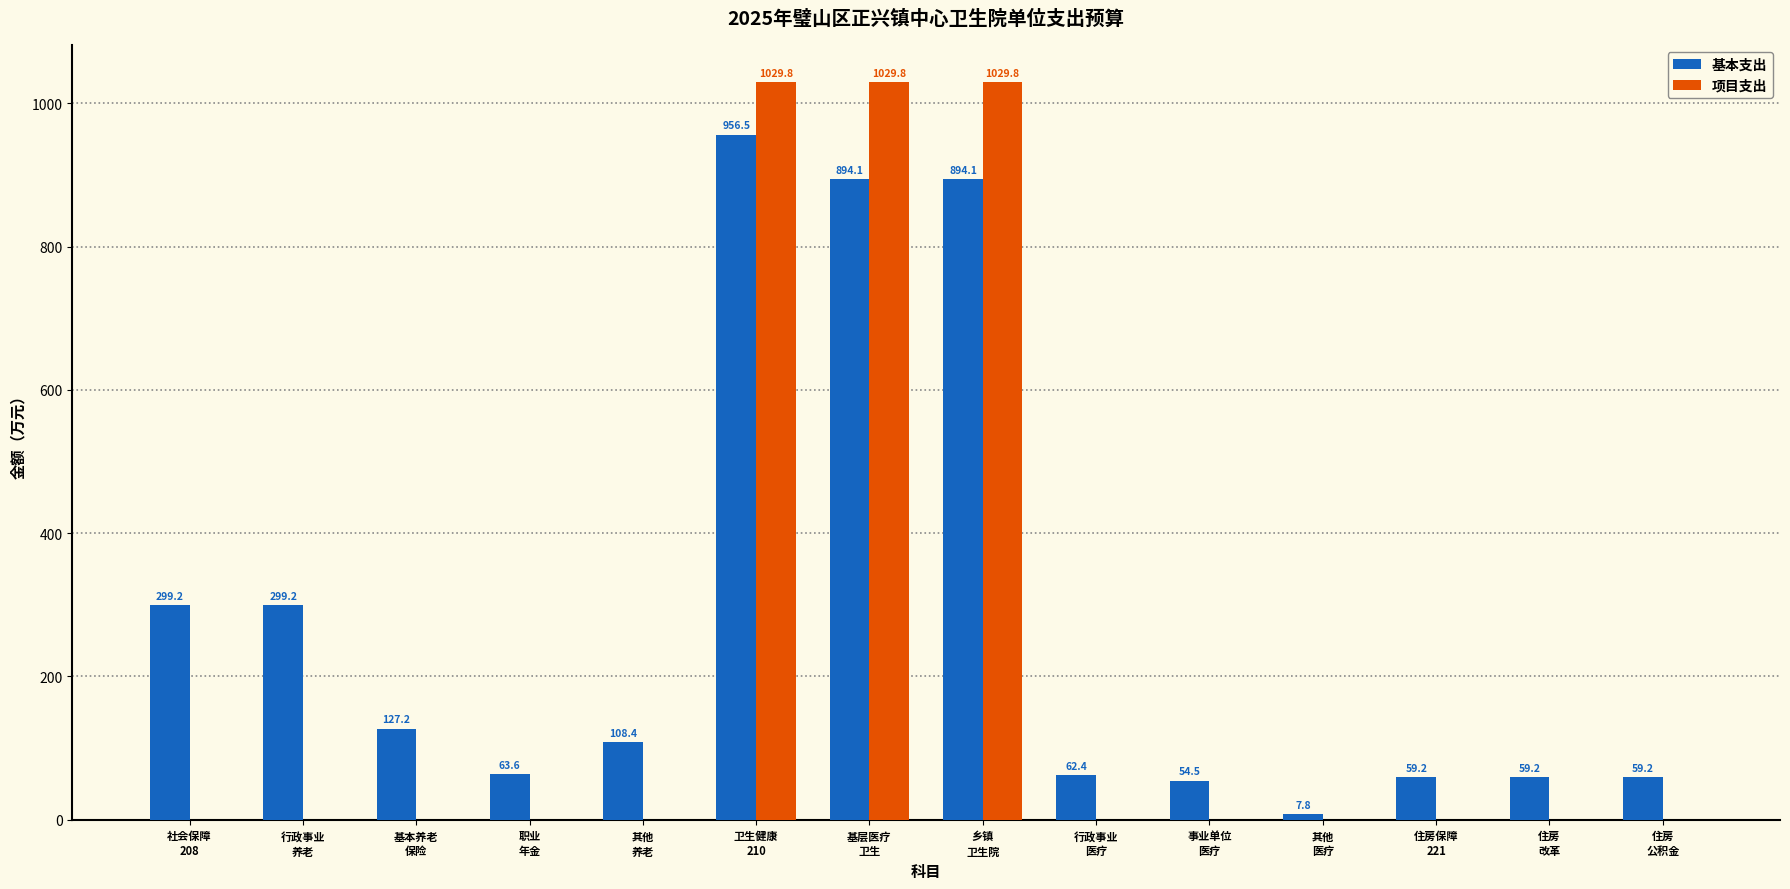

What is the sum of all 项目支出 values?

3089.4